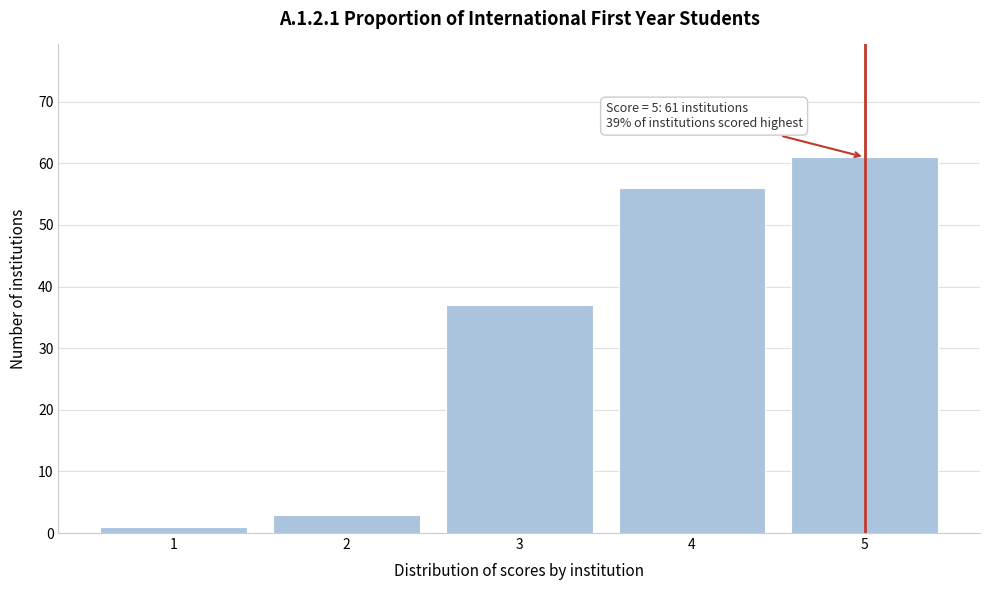

Reading left to right, transcribe all the data shown in this chart.

1=1	2=3	3=37	4=56	5=61